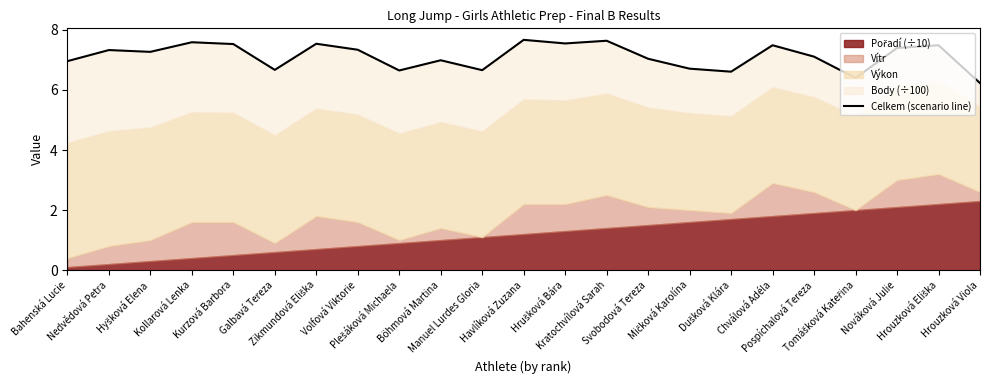

How many points are lower than both their immediate neighbors (excluding endpoints)?

7